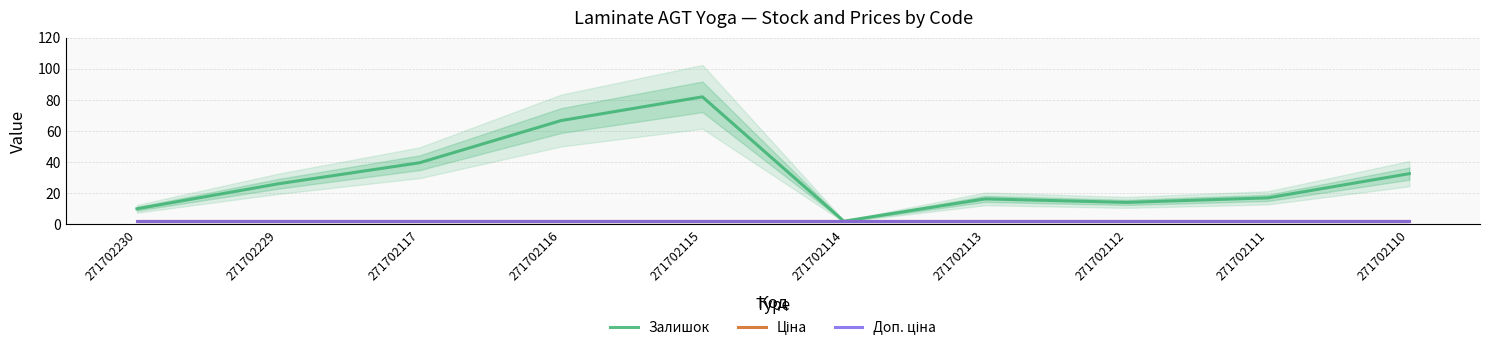

Between 271702117 and 271702111, which series saw the biggest shift?

Залишок